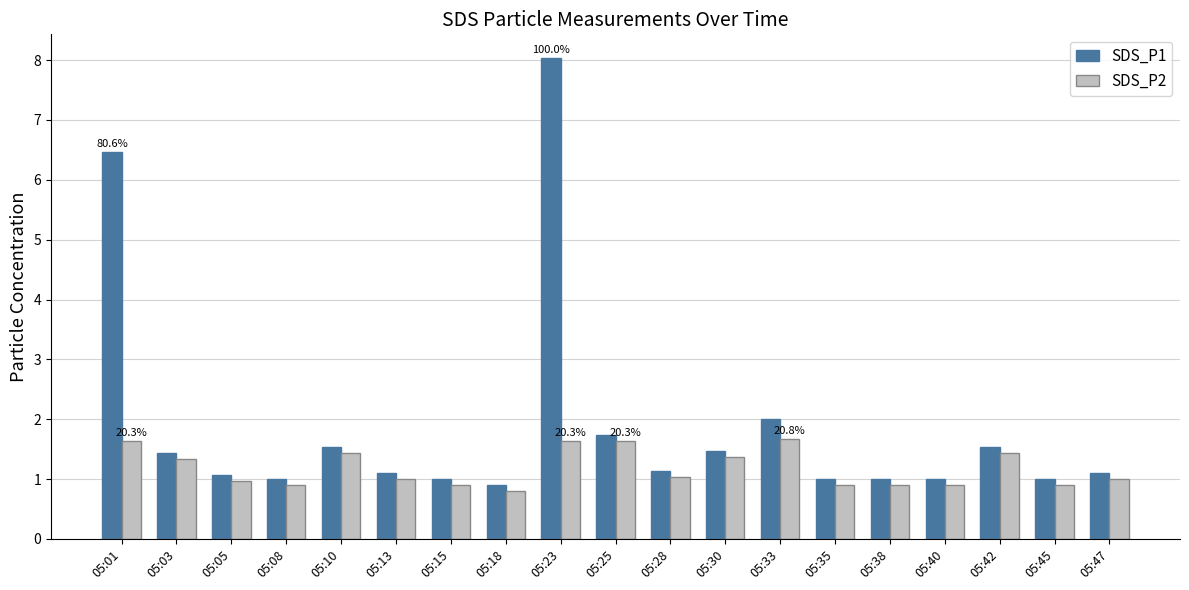

Read the SDS_P1 value at 05:23.

8.0